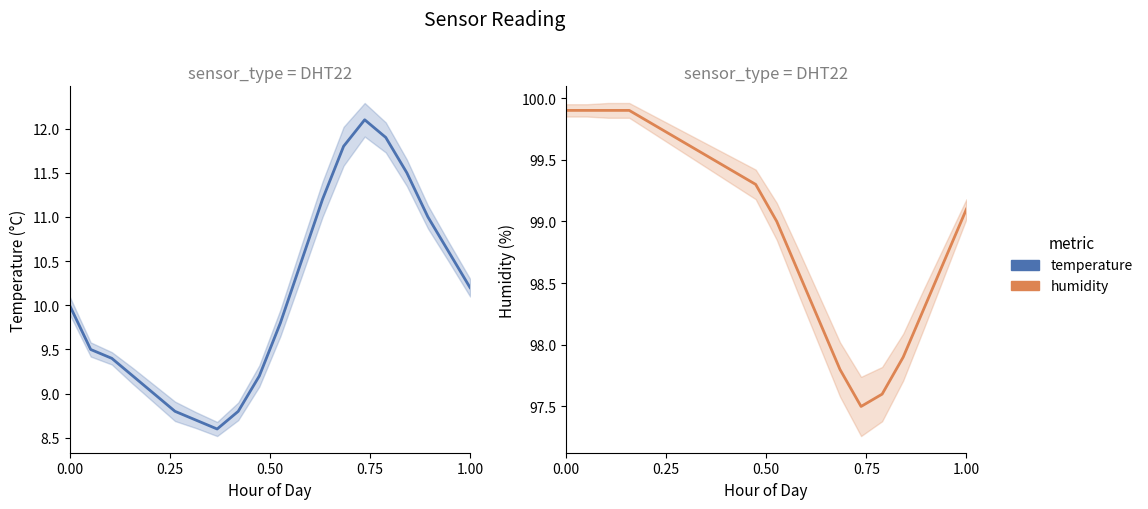

What are all the series names shown in the legend?

temperature, humidity